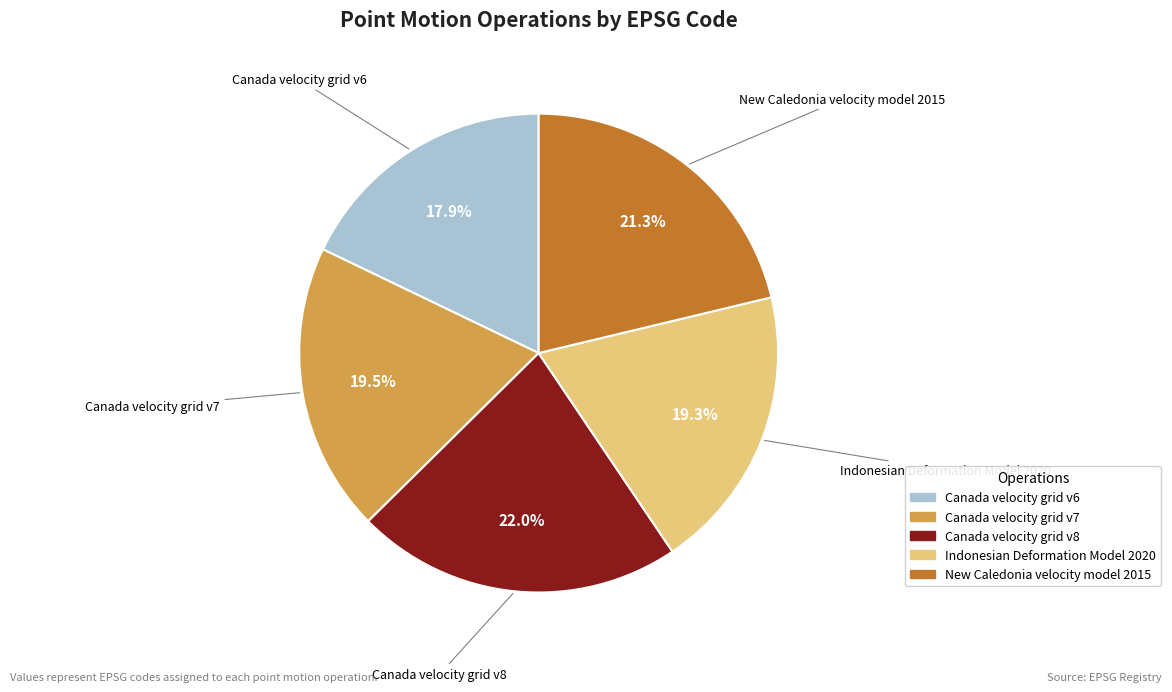

Is there a majority slice in this chart?

No